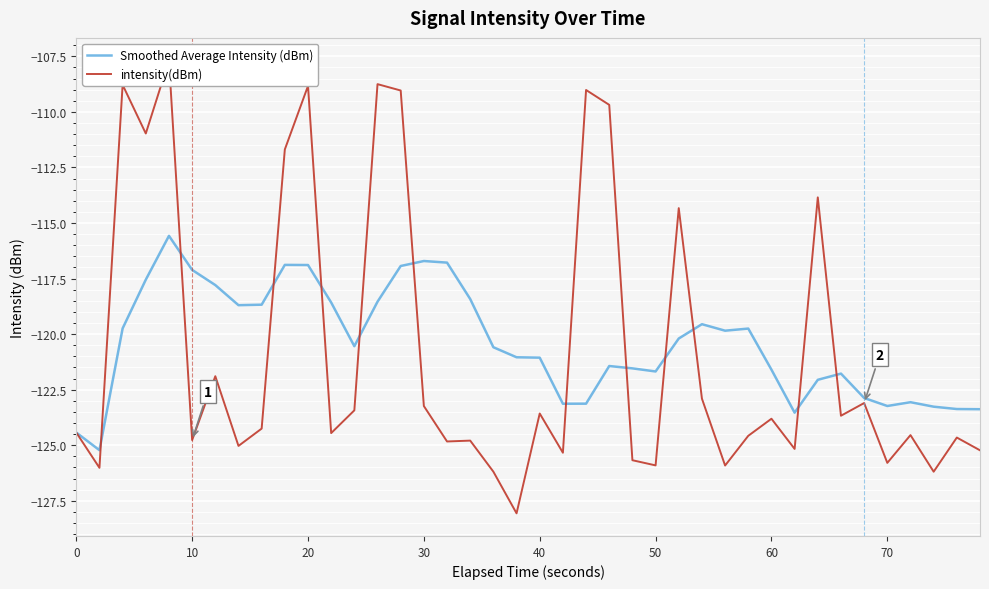

Is it true that Smoothed Average Intensity (dBm) equals -203.2 at 30?

False